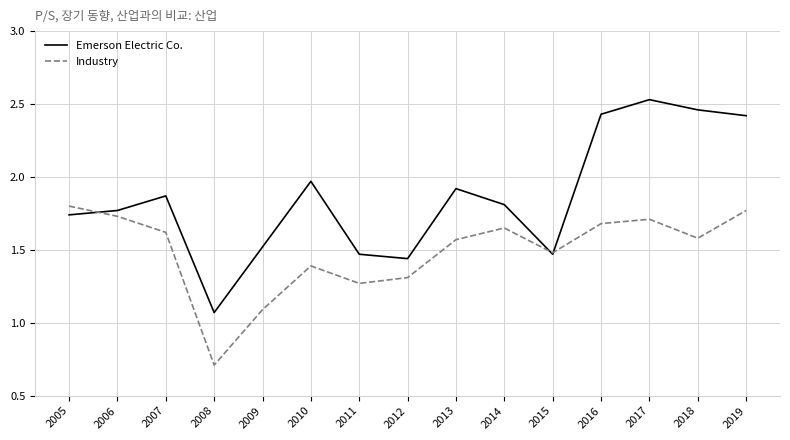

How many interior local peaks does the Industry series have?

3